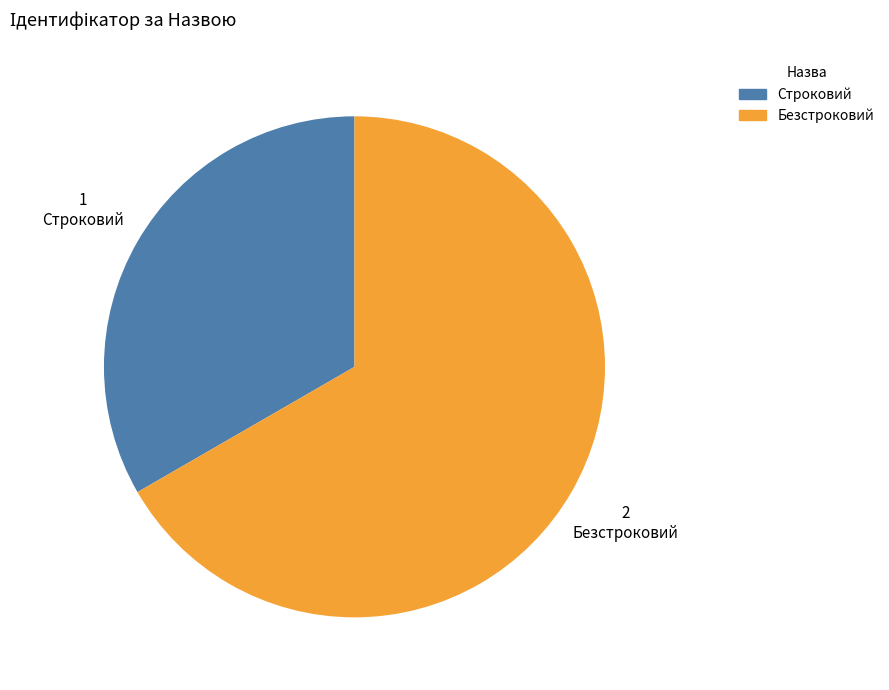

Do Строковий and Безстроковий together represent more than half of the pie?

Yes